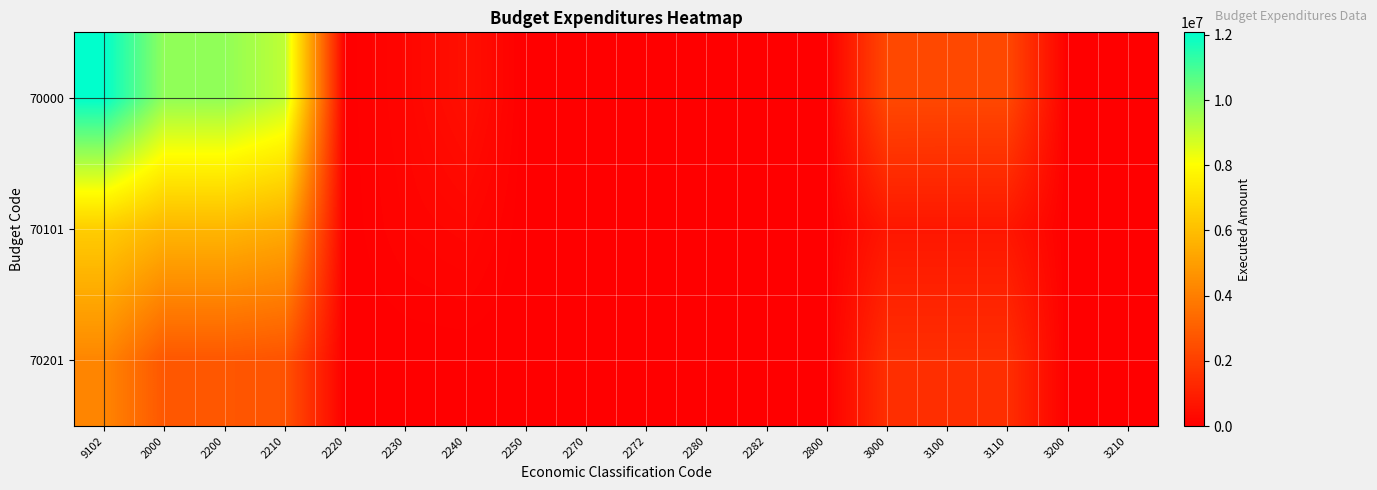

What is the spread (max minus min) of values at 3200?

8337.0